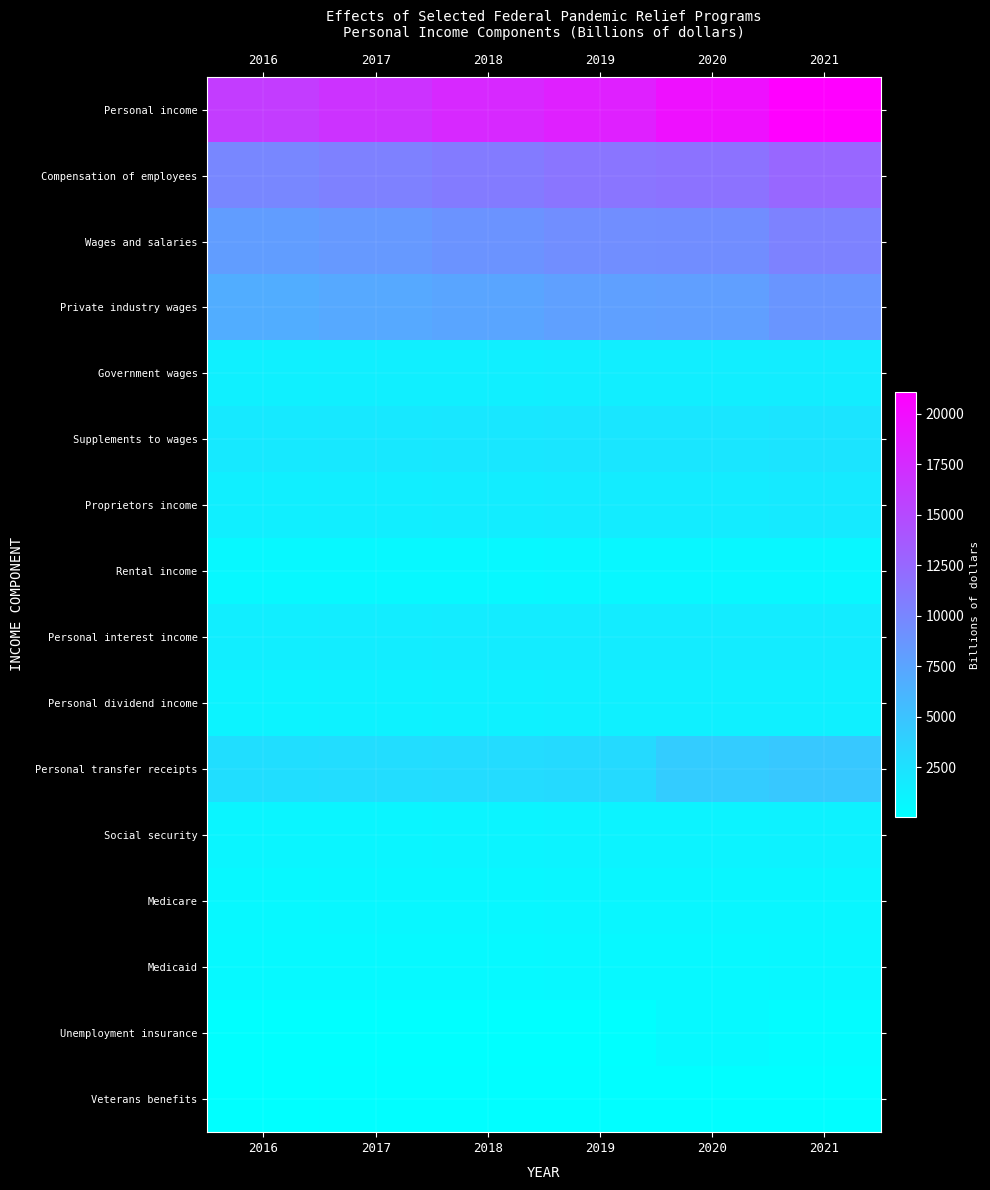

Between 2018 and 2020, which series saw the biggest shift?

Personal income